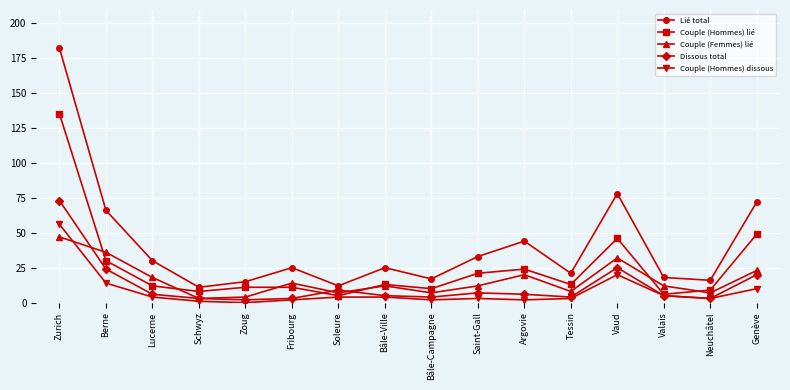

Which series changed the most between Zurich and Fribourg?

Lié total